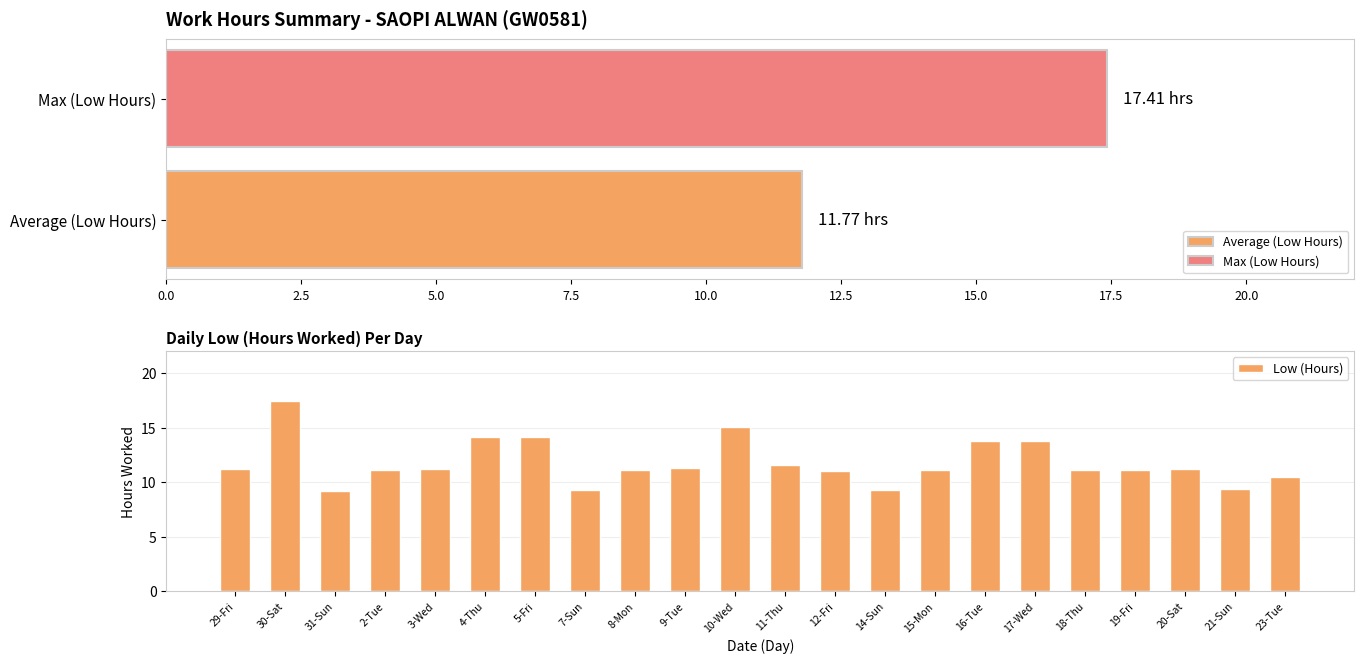

What is the minimum value shown in the chart?

9.2